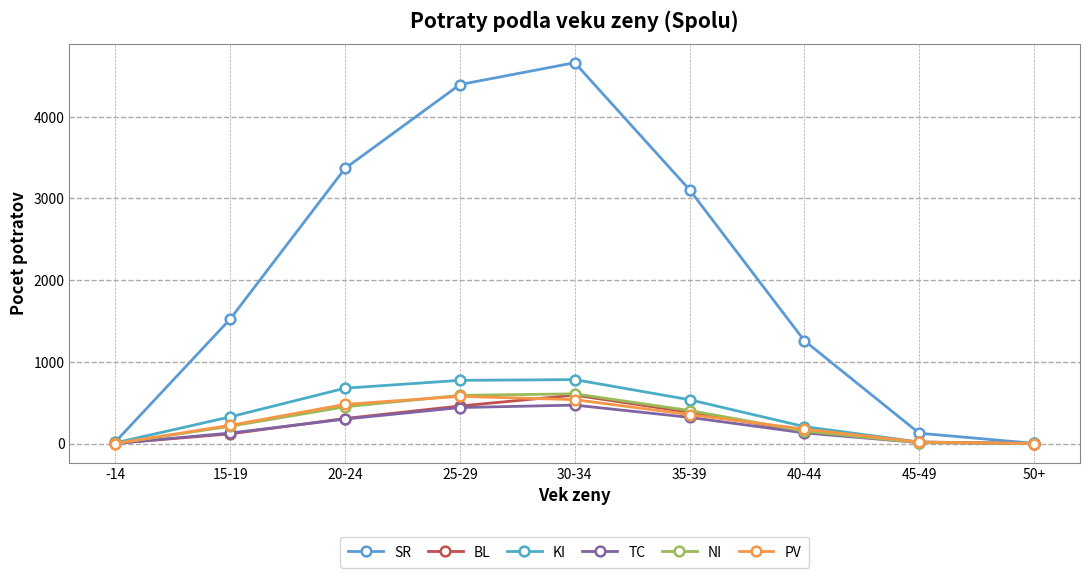

Which label corresponds to the smallest value in the chart?

50+